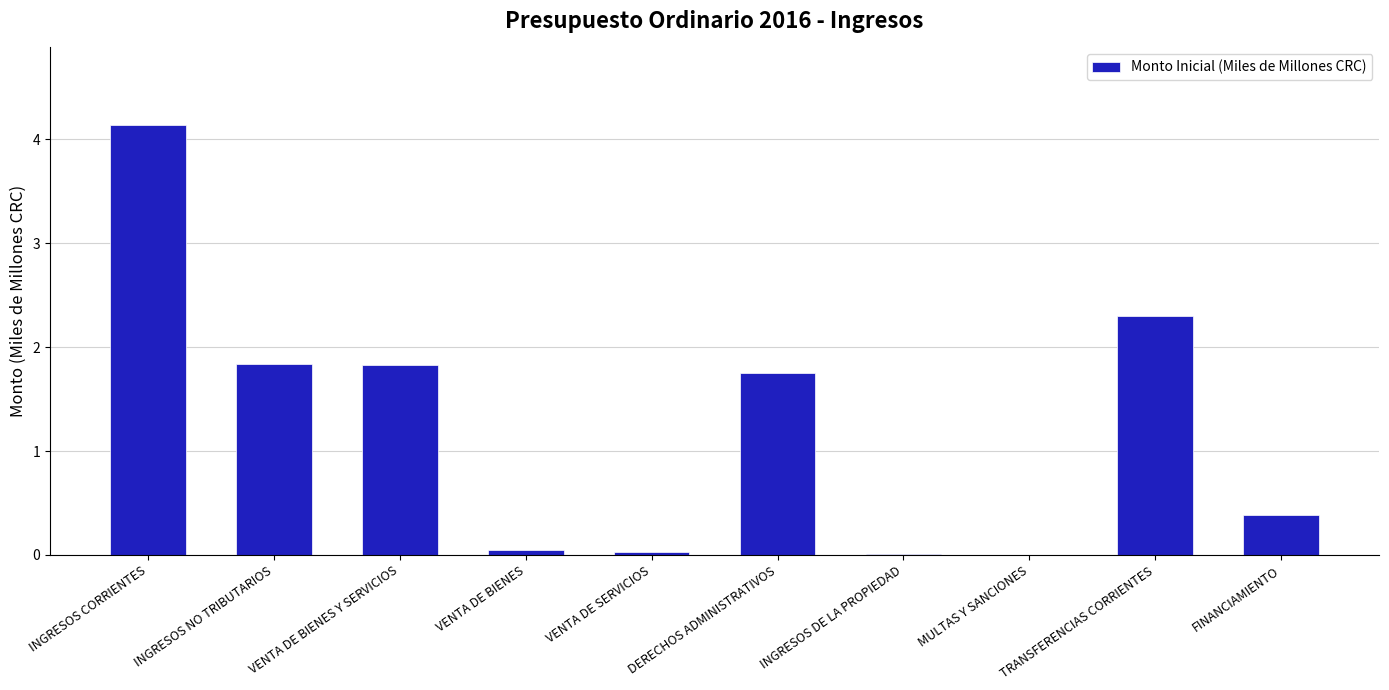

Where does the data first go above 1?

INGRESOS CORRIENTES